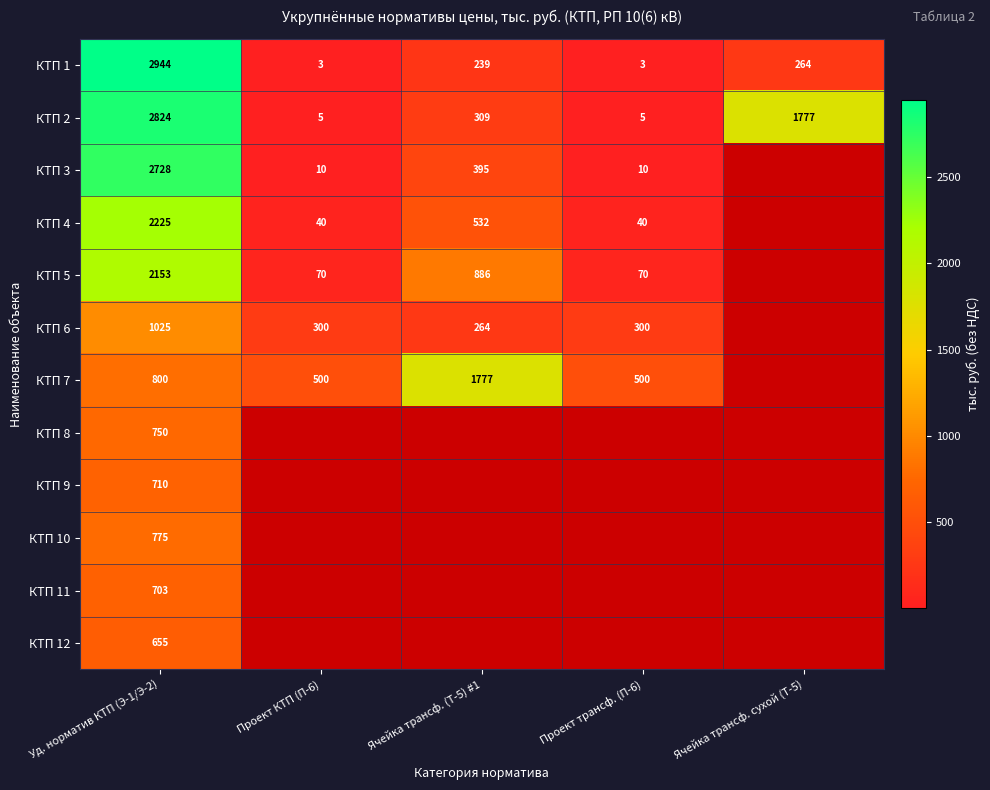

True or false: КТП 1 has a value of 362 at Ячейка трансф. сухой (Т-5).

False